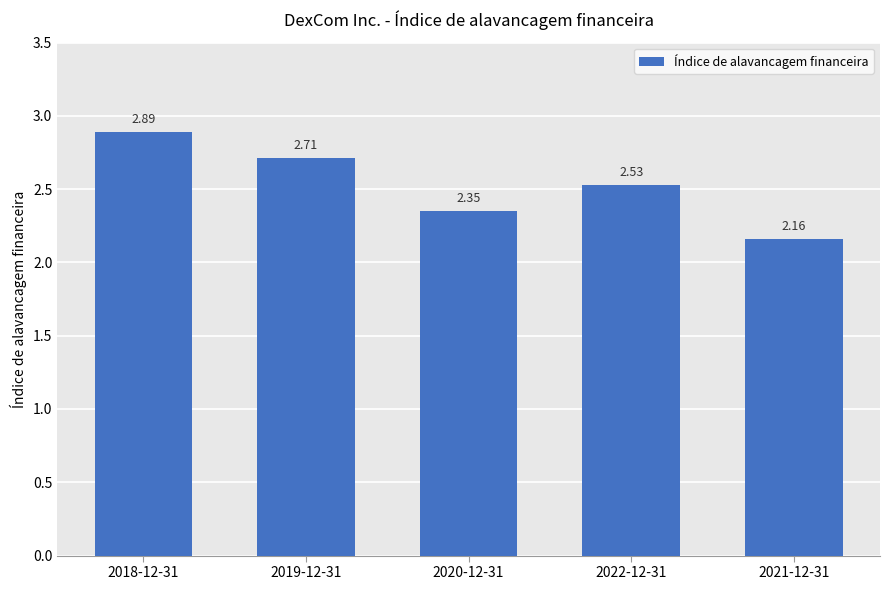

Does the chart contain any negative values?

No